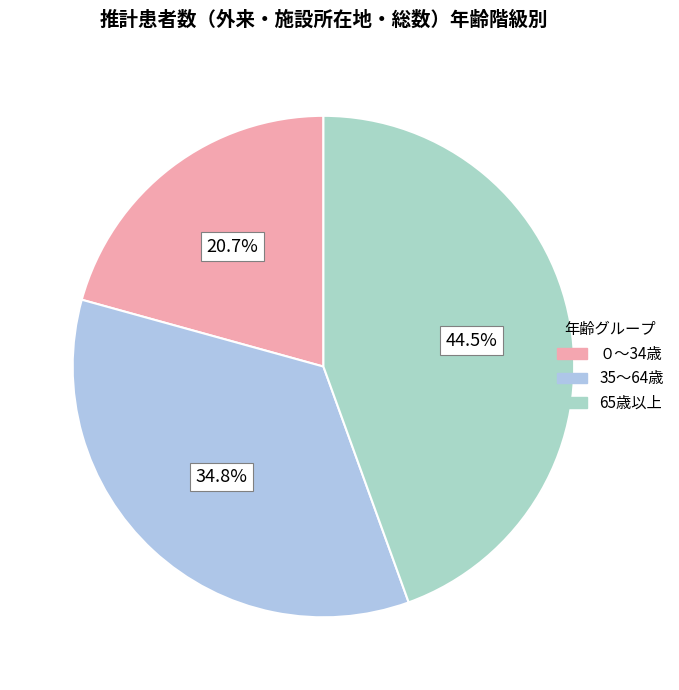

Count the number of slices in the pie.

3